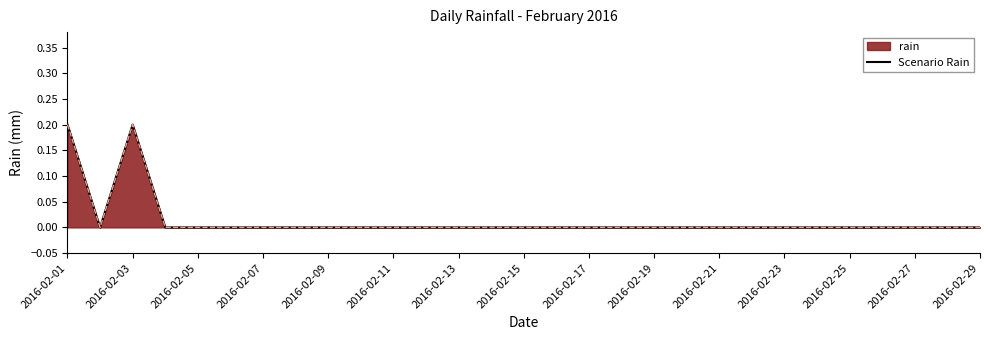

How many data points does each series have?

29